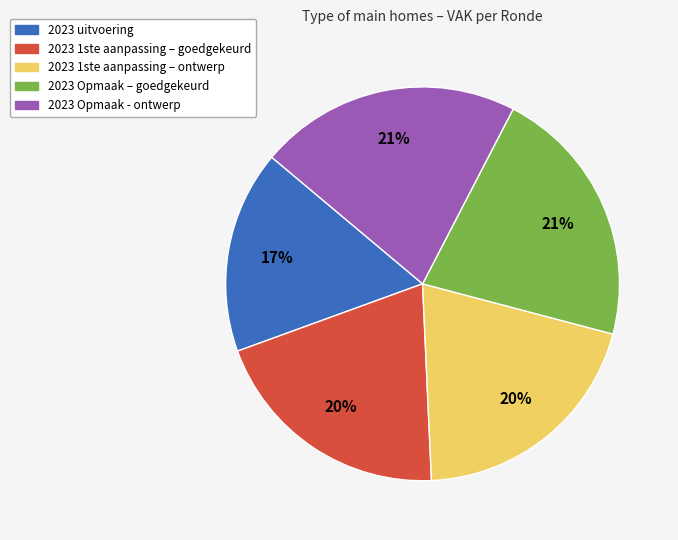

What is the smallest slice in the pie chart?

2023 uitvoering